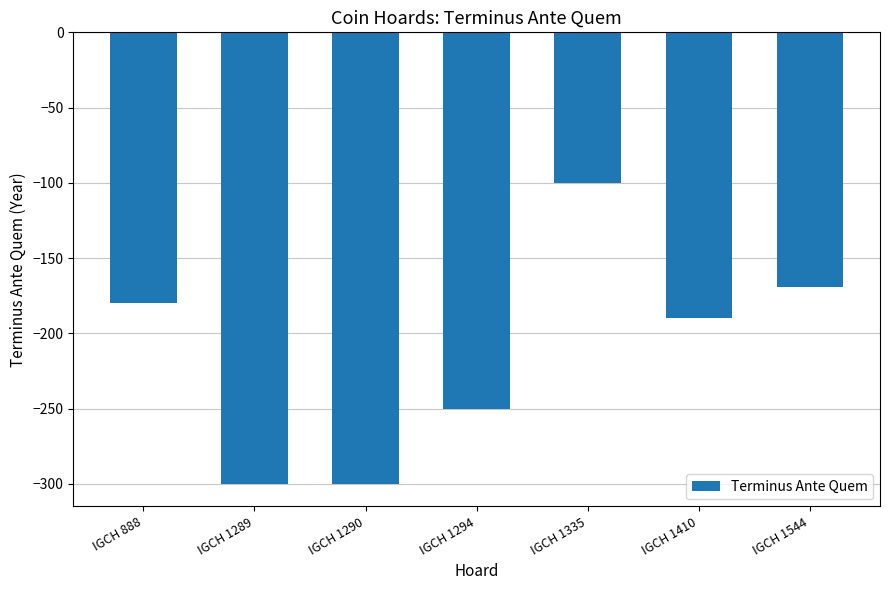

True or false: the data shows -107 at IGCH 888.

False